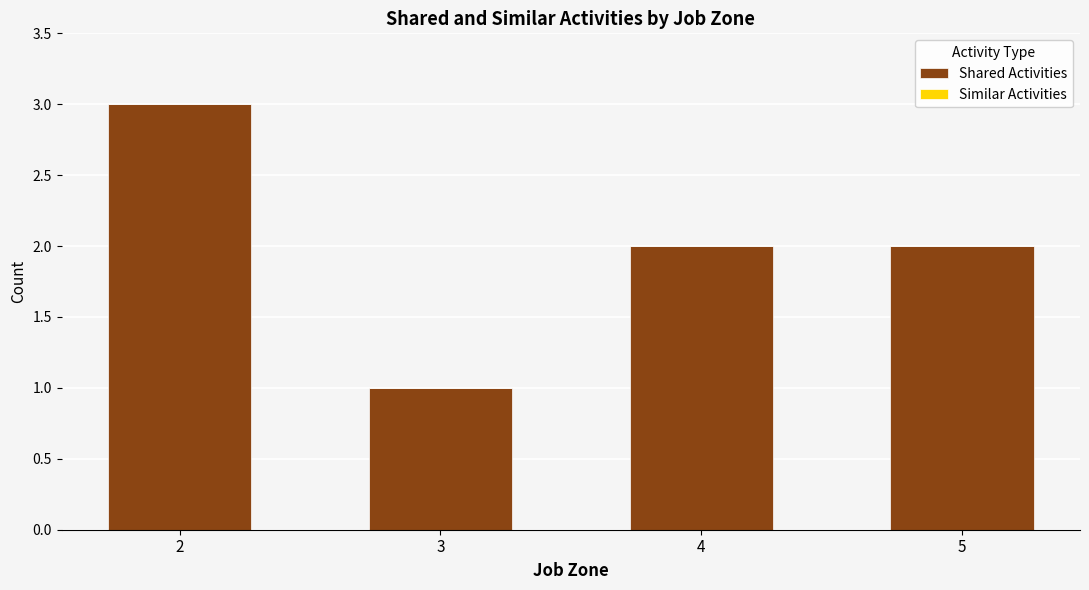

What is the greatest value displayed?

3